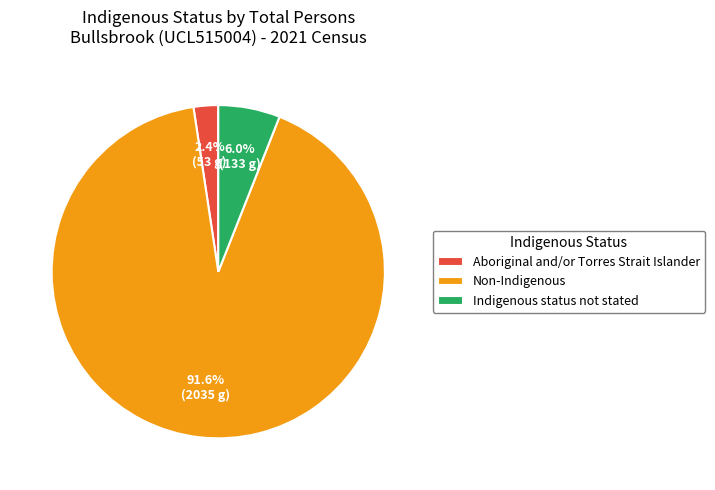

Which slice represents more than half of the pie?

Non-Indigenous